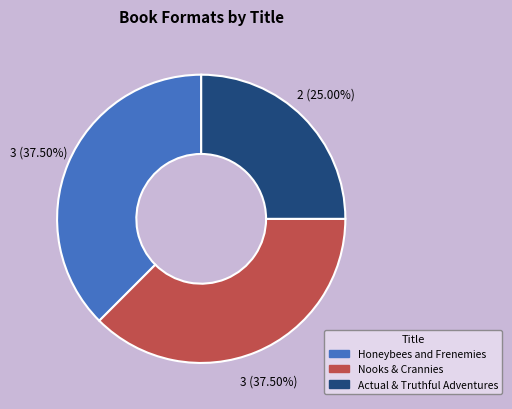

Is the sum of Honeybees and Frenemies and Nooks & Crannies greater than half?

Yes